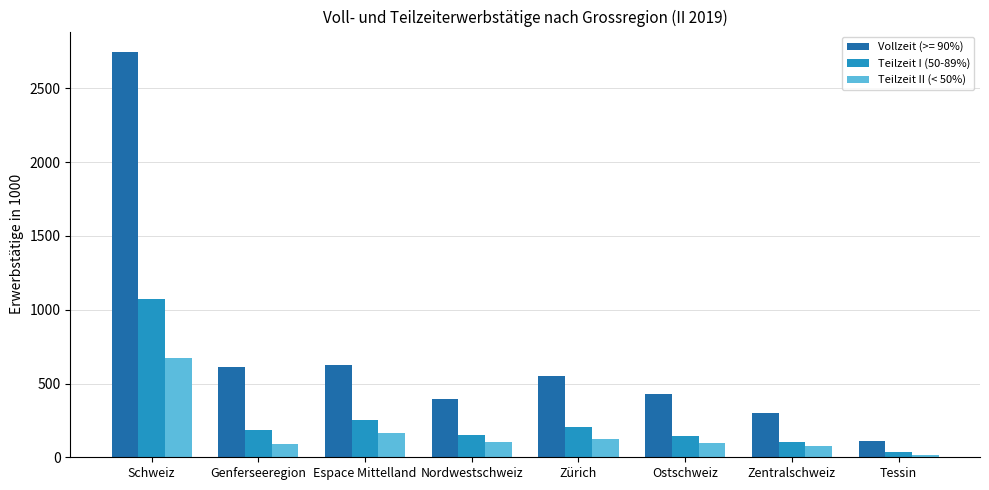

Which series has the largest total across all categories?

Vollzeit (>= 90%)